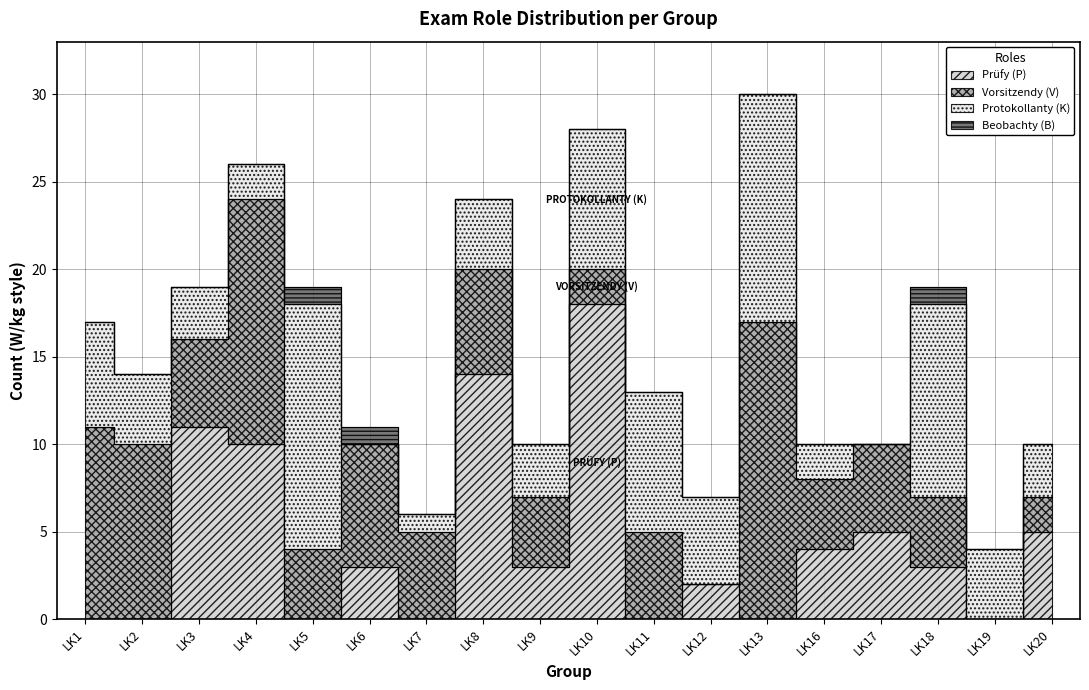

True or false: Beobachty (B) and Vorsitzendy (V) intersect in this chart.

False